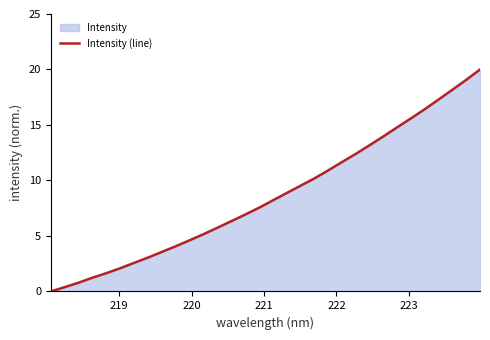

What is the maximum value shown in the chart?

20.0